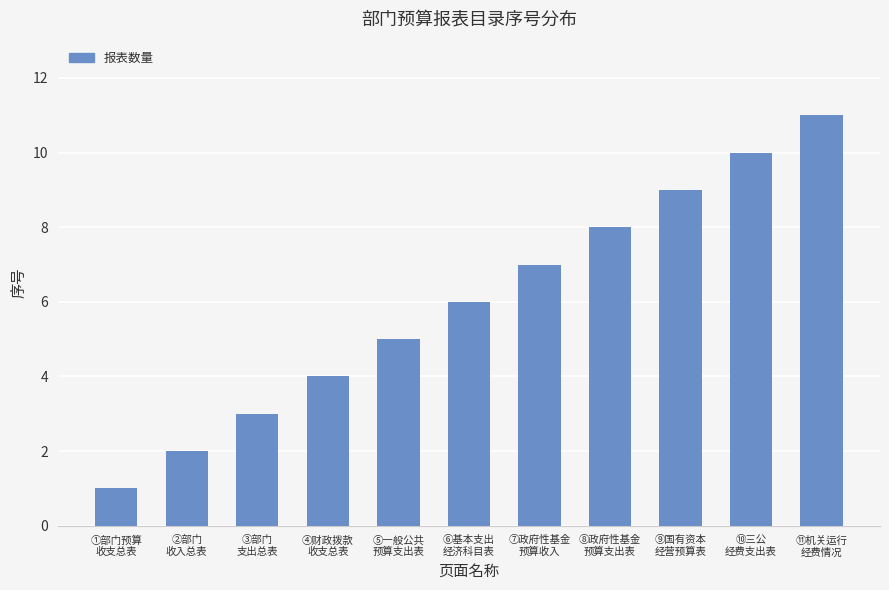

Between ⑩三公
经费支出表 and ⑪机关运行
经费情况, which is larger?

⑪机关运行
经费情况